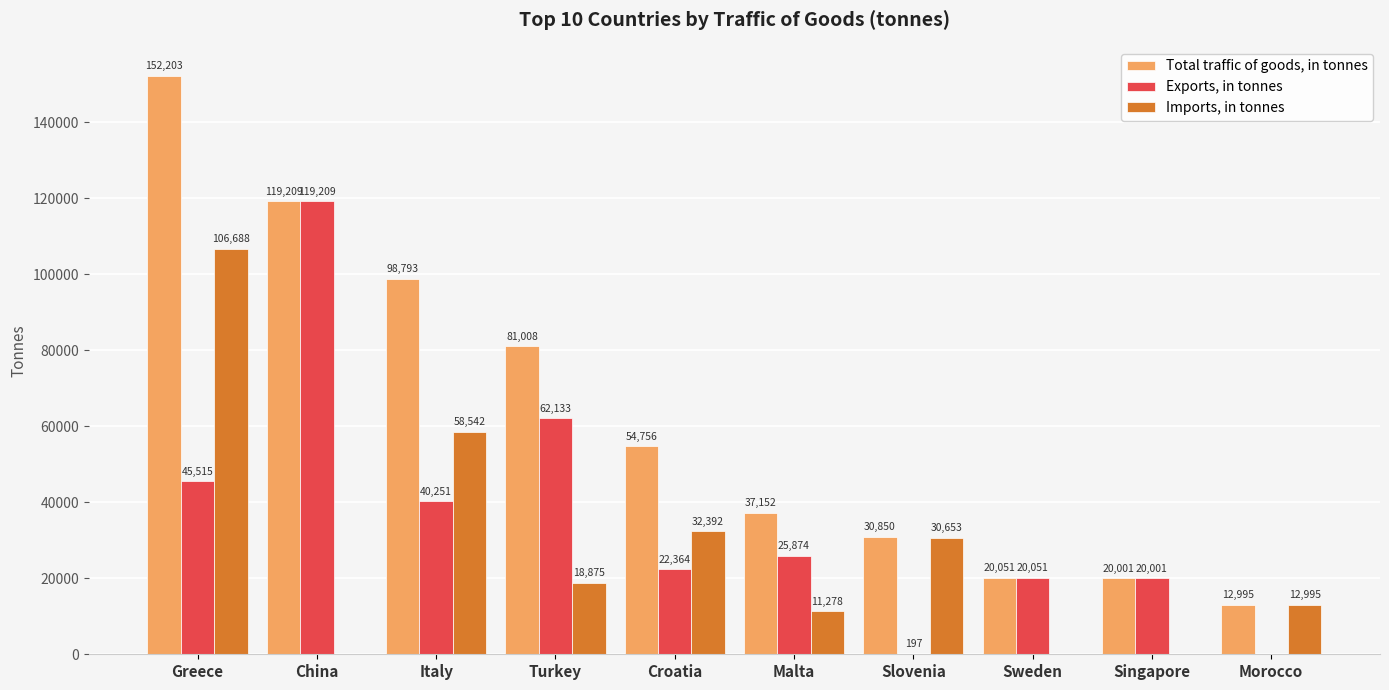

What is the sum of all Total traffic of goods, in tonnes values?

627018